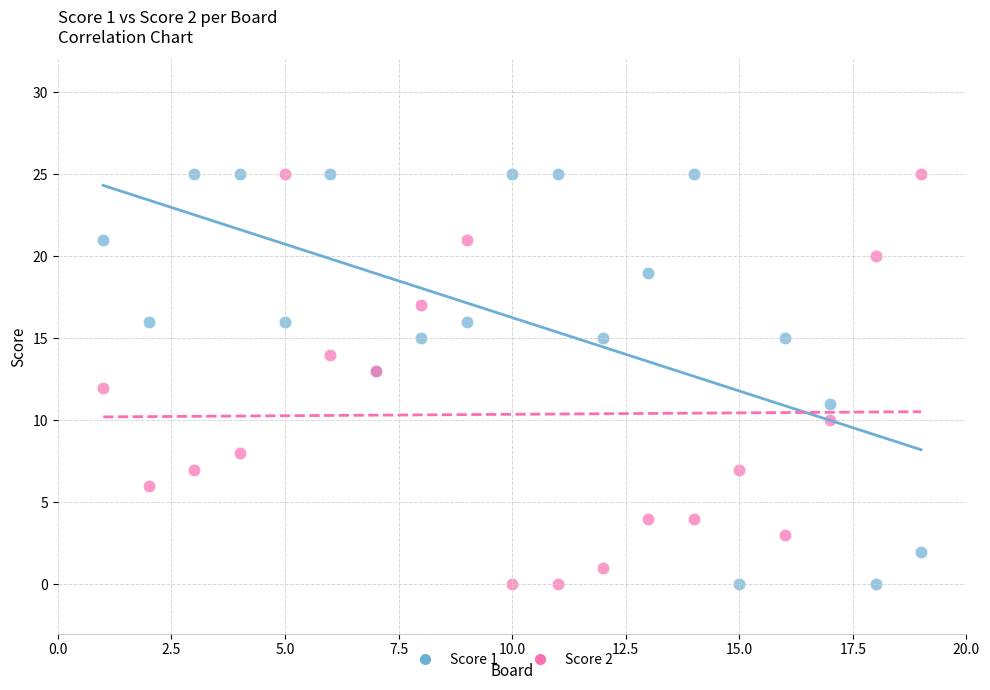

What is the X range (max minus min) for the scatter plot?

18